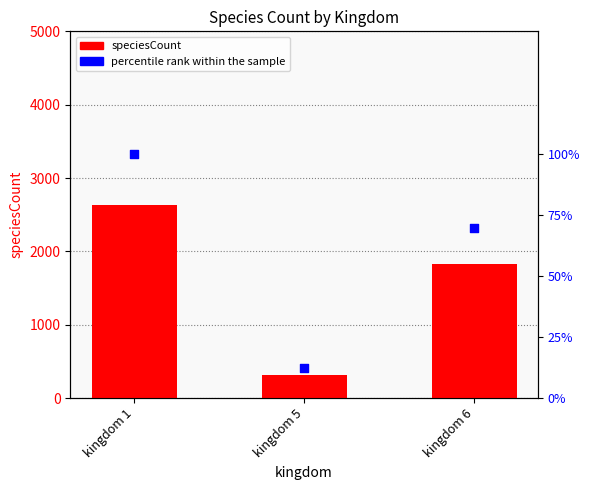

Is the value of speciesCount at kingdom 5 greater than the value of percentile rank within the sample at kingdom 5?

Yes